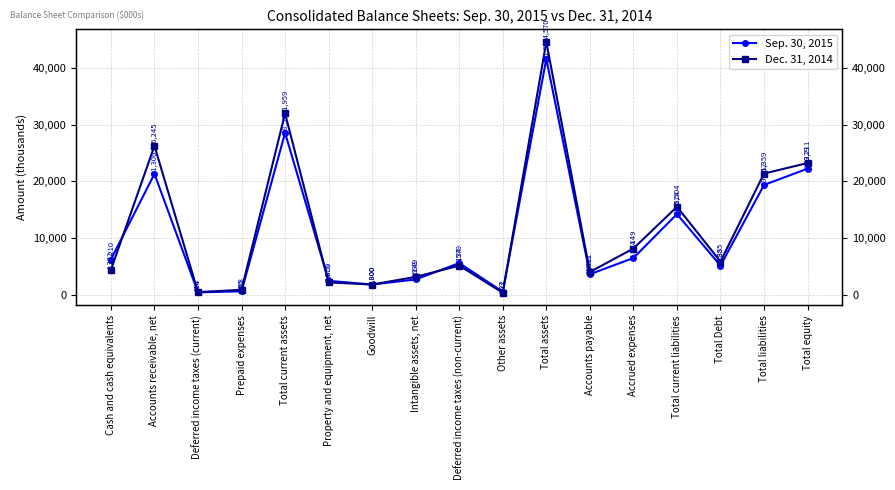

After their last crossing, which series has the higher values: Dec. 31, 2014 or Sep. 30, 2015?

Dec. 31, 2014